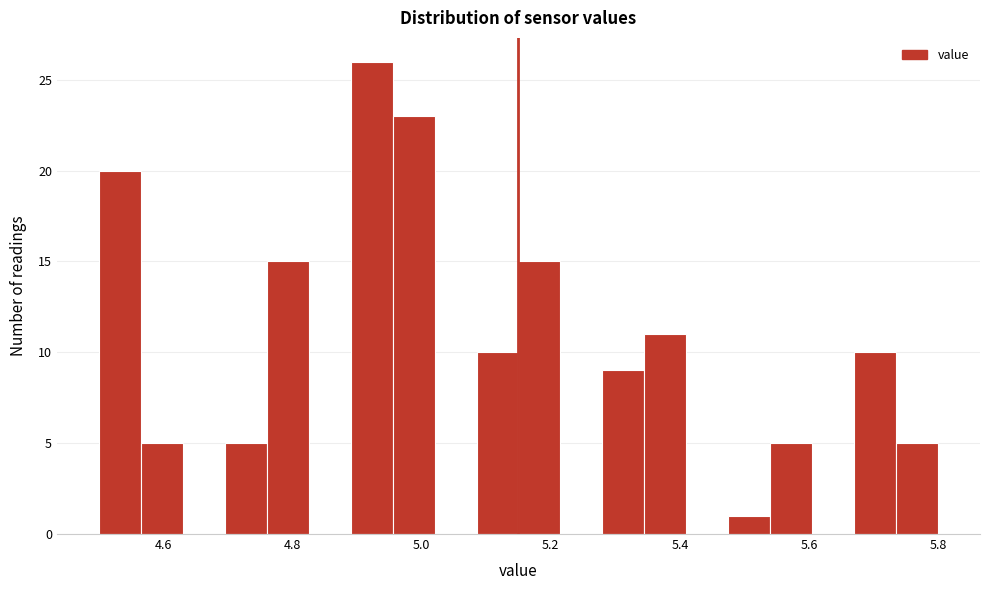

Around what value on the x-axis is the tallest bar? Give the approximate position of its centre, as read against the axis.

4.92